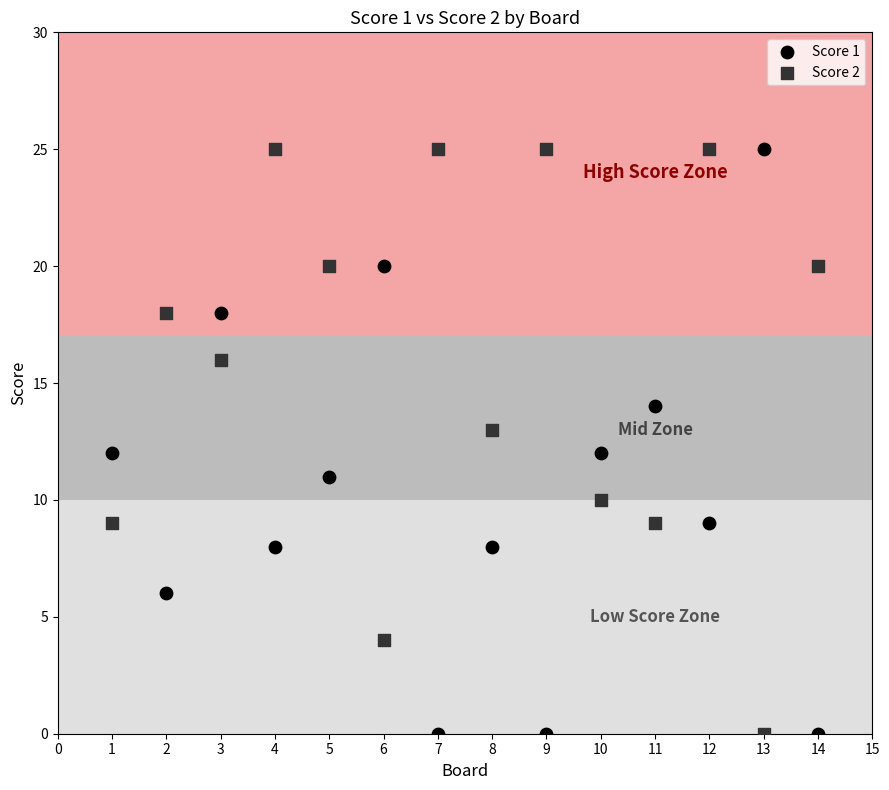

What is the X range (max minus min) for the scatter plot?

13